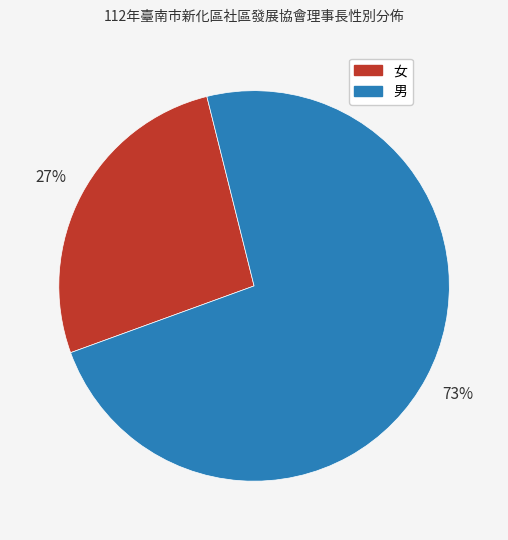

To the nearest percent, what is the combined percentage of 男 and 女?

100%